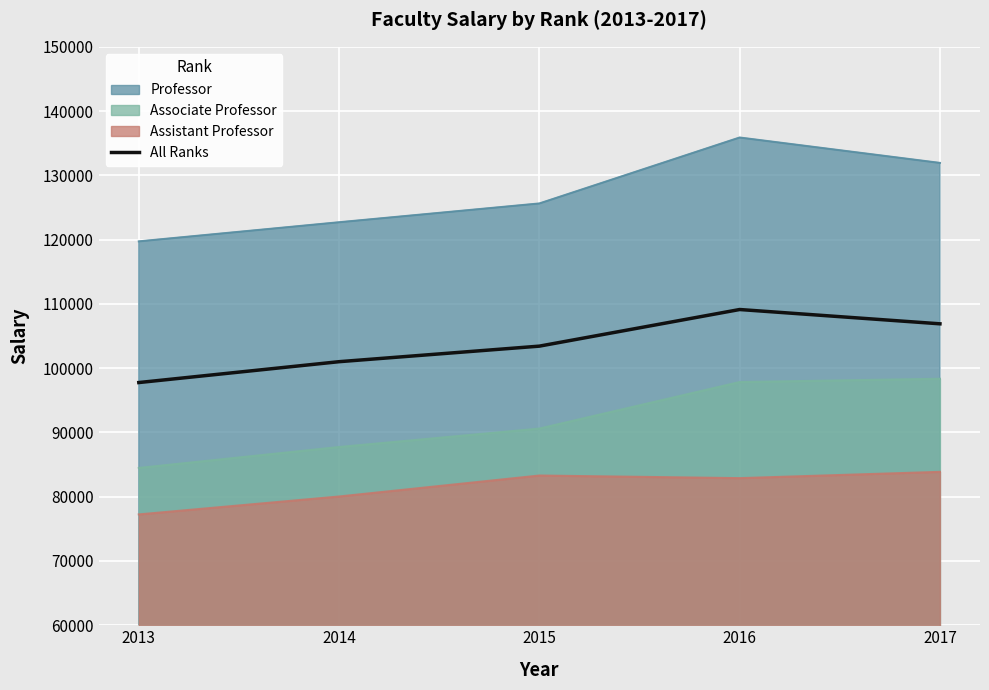

Reading left to right, extract all data points from this chart.

2013=97762	2014=101008	2015=103427	2016=109125	2017=106900